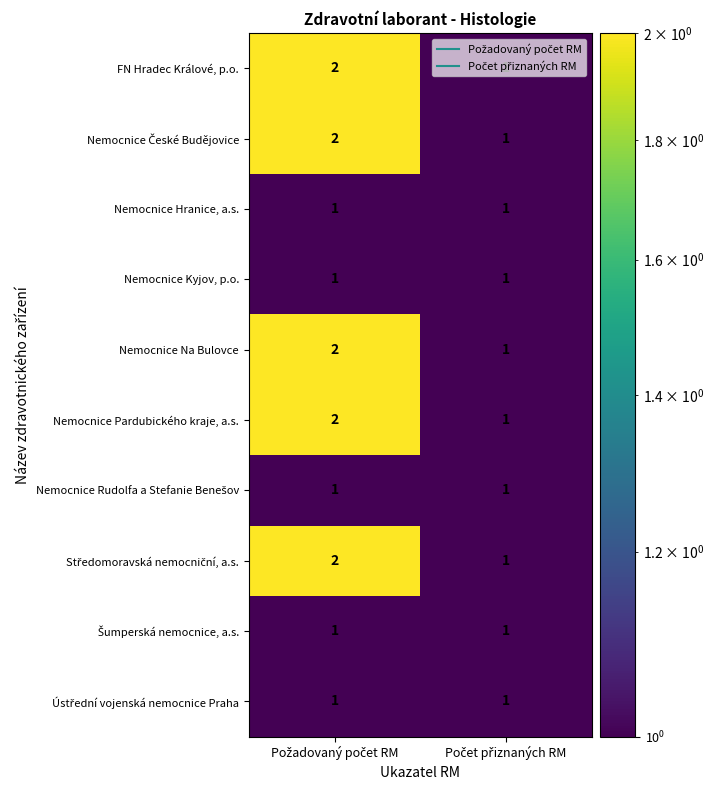

What is the sum of all FN Hradec Králové, p.o. values?

3